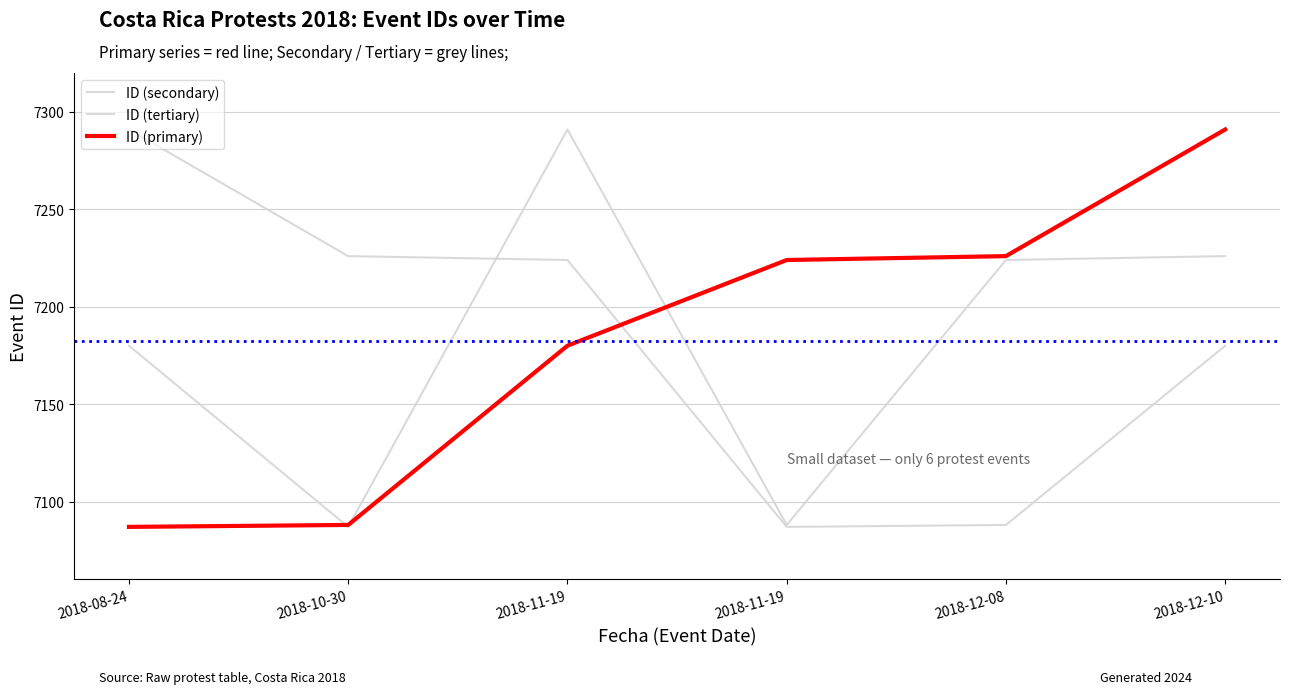

What is the average value of the ID (secondary) series?

7183